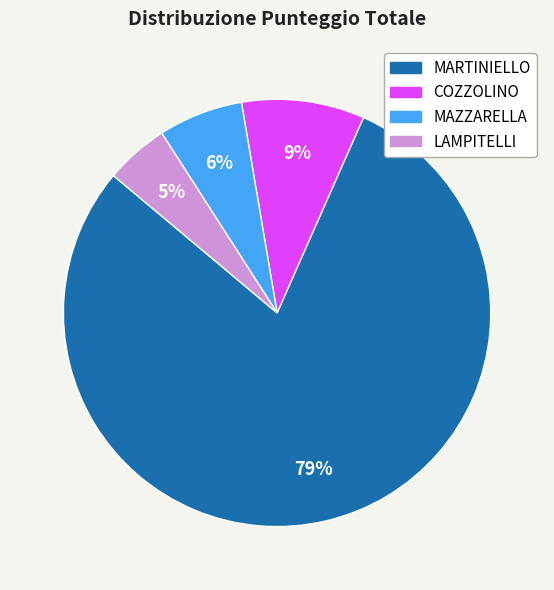

Between MARTINIELLO and MAZZARELLA, which is larger?

MARTINIELLO